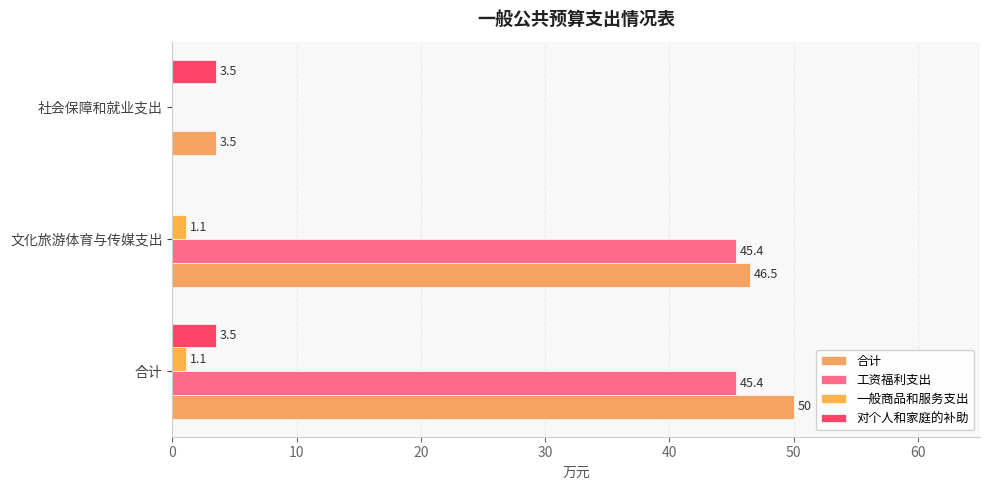

How many distinct data groups are displayed?

4